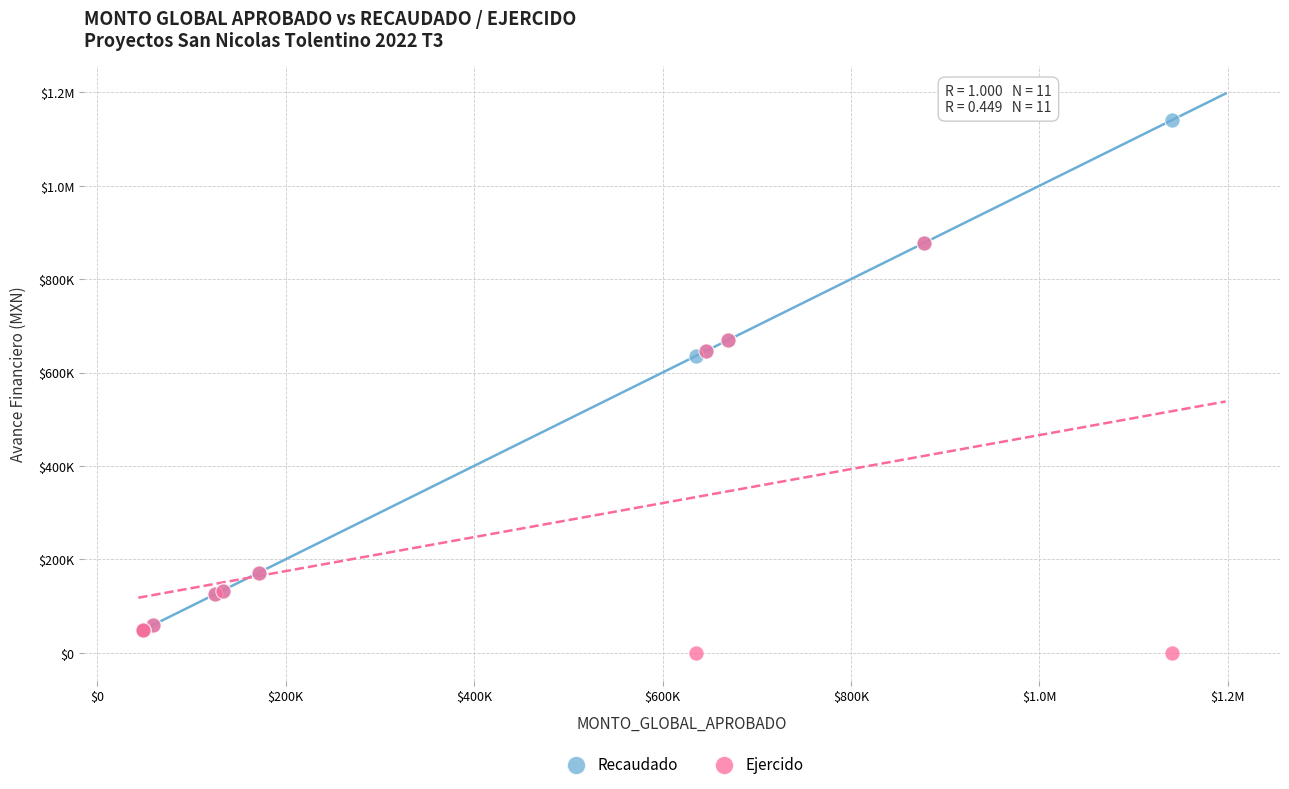

What are all the series names shown in the legend?

Recaudado, Ejercido